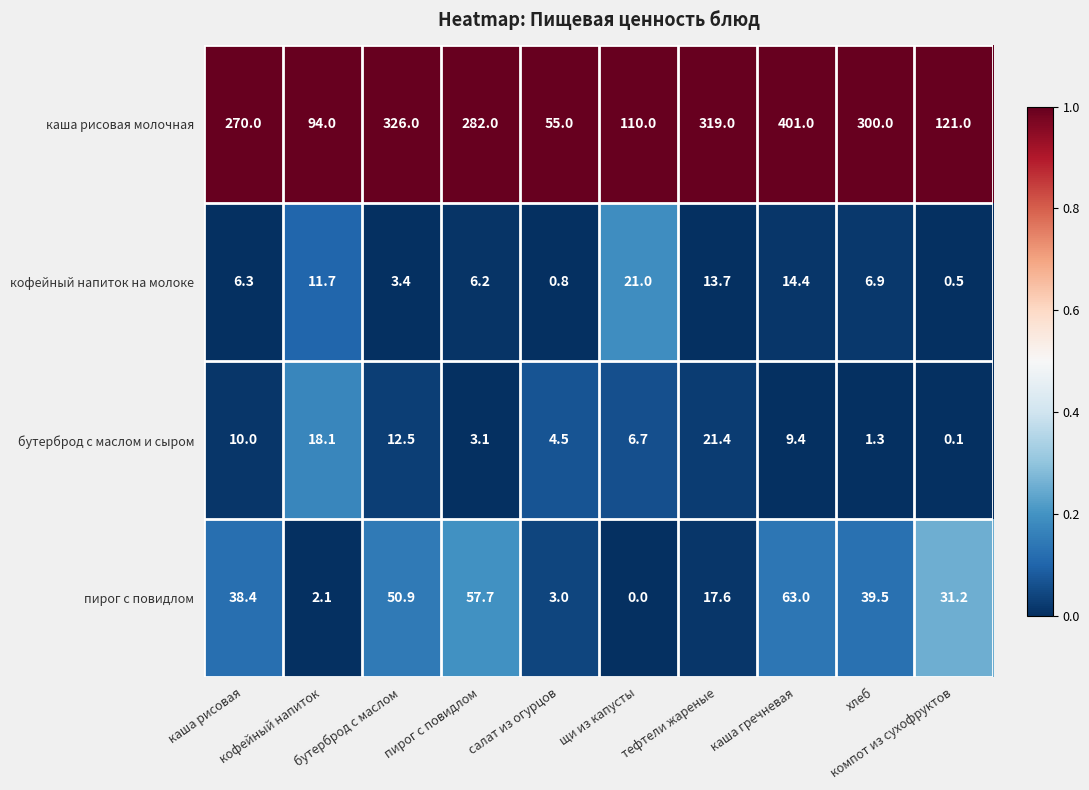

How many series are shown in this chart?

4